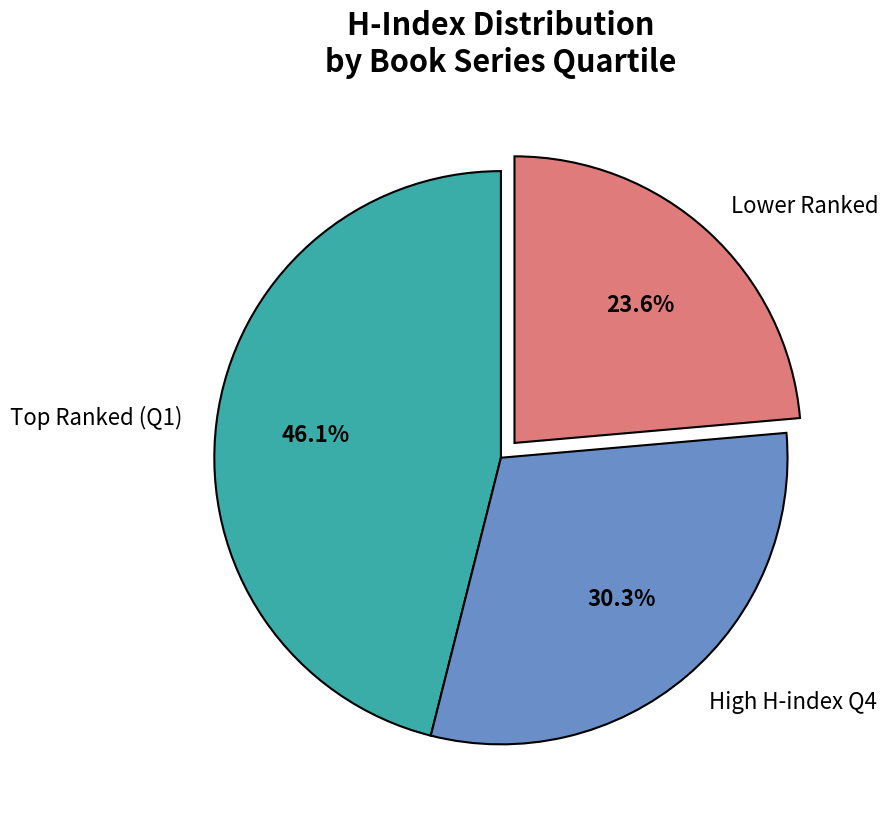

Is there a majority slice in this chart?

No